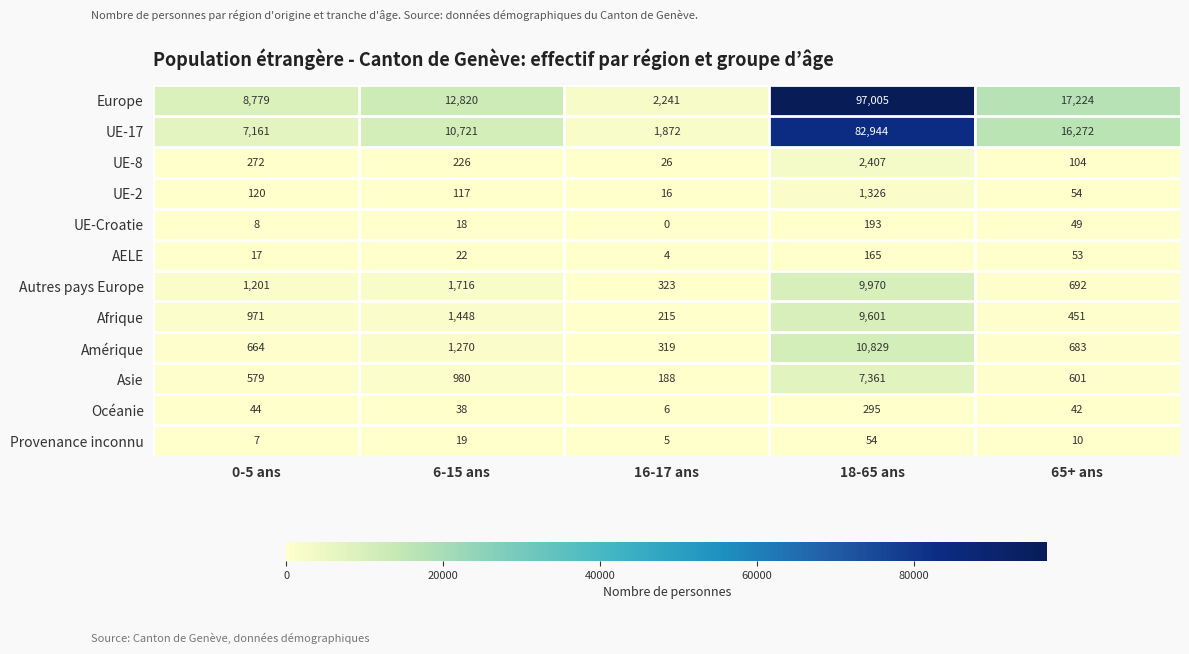

What is the approximate value of Océanie at 6-15 ans, to the nearest 10?

40